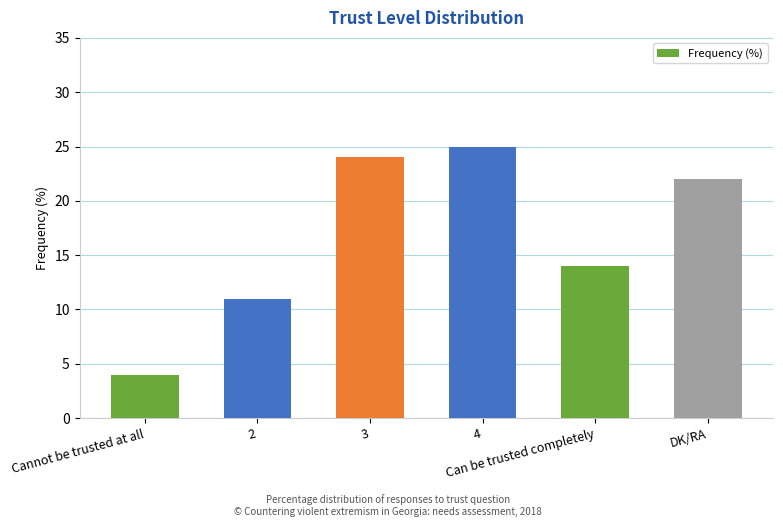

Are the bars horizontal?

No